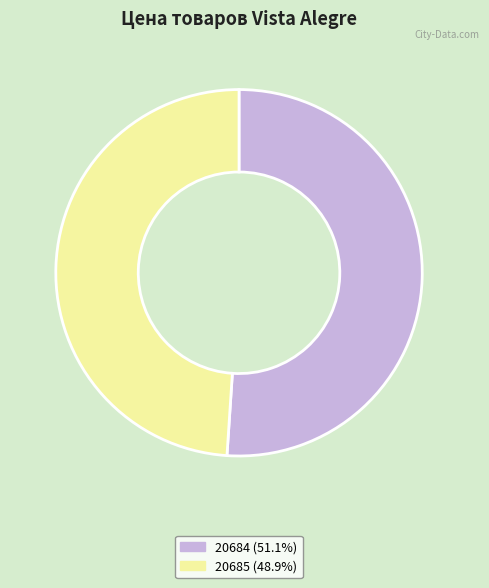

Rank the categories by value from lowest to highest.

20685, 20684